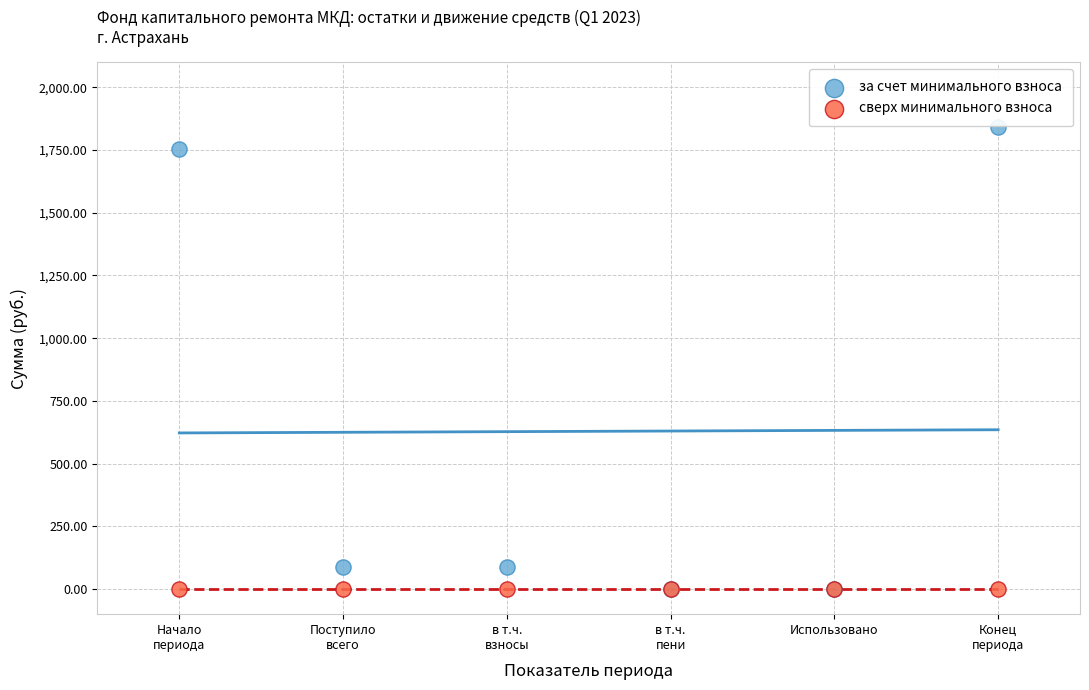

Which series reaches the maximum Y coordinate?

за счет минимального взноса